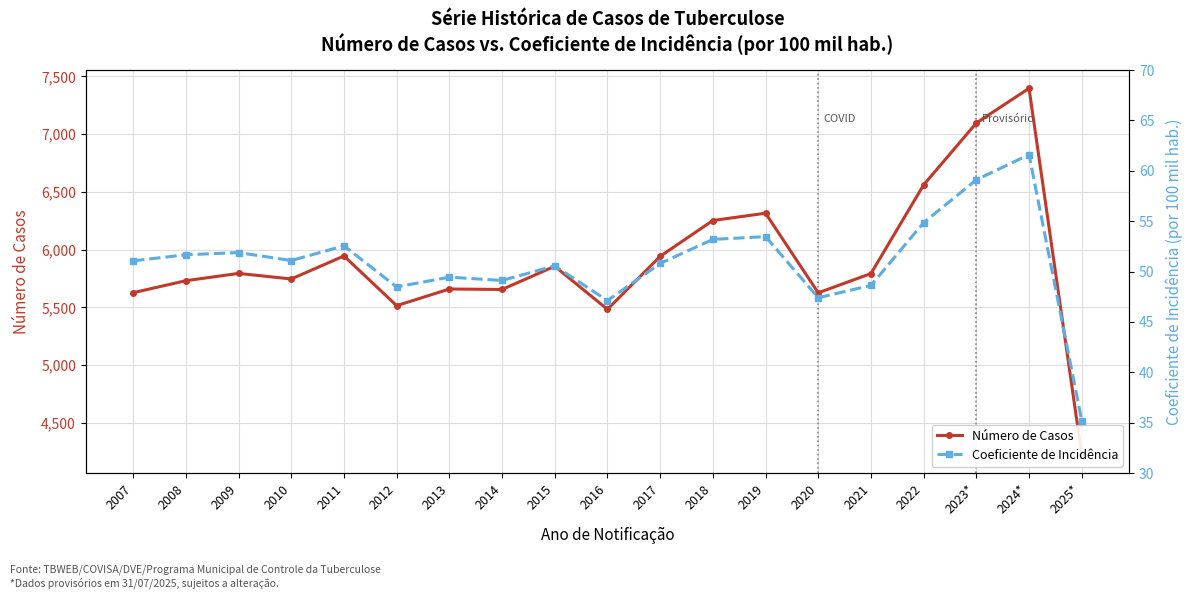

List the series in order of their peak value, highest first.

Número de Casos, Coeficiente de Incidência